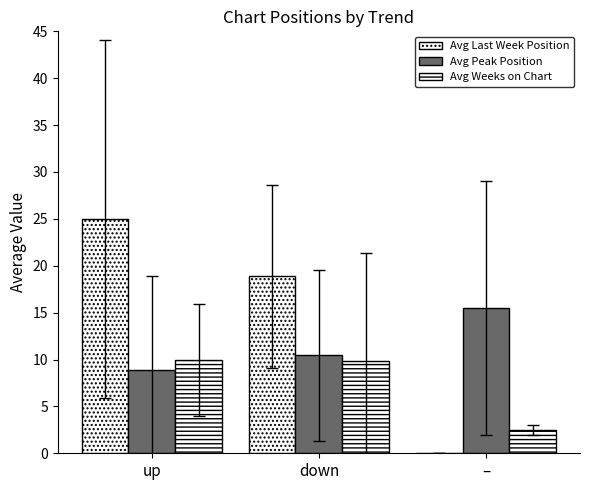

At –, list the series in order from smallest to largest.

Avg Last Week Position, Avg Weeks on Chart, Avg Peak Position